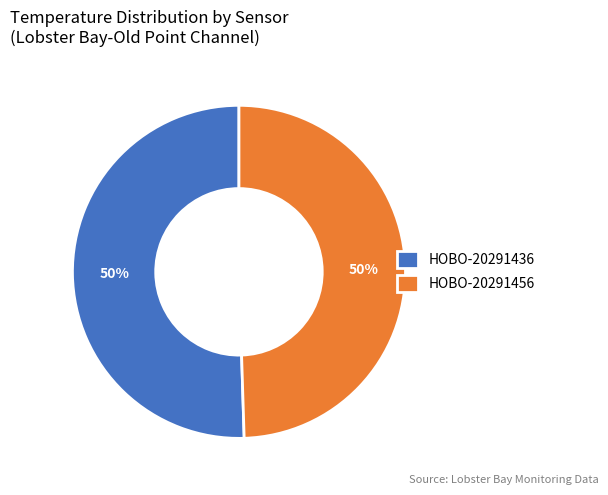

To the nearest percent, what portion does HOBO-20291456 represent?

50%